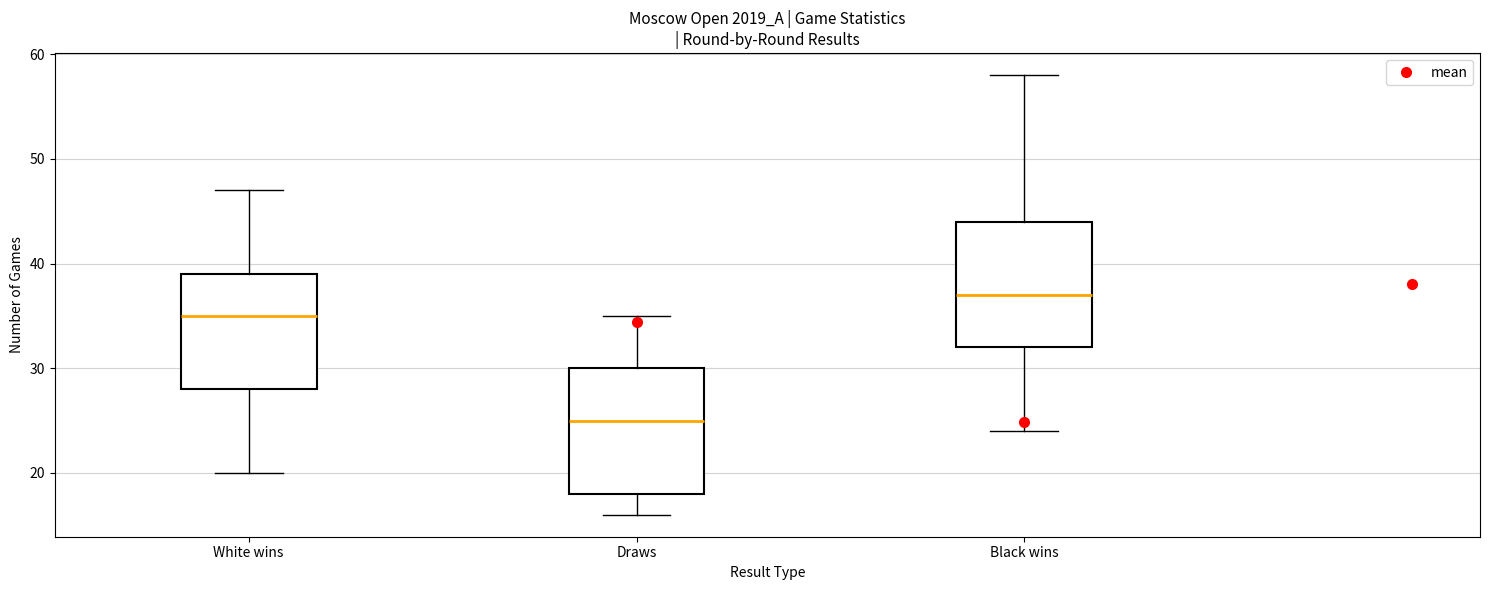

Where is the upper edge of the box for Draws on the y-axis? The values are not printed on the chart, so give them approximately, as read against the axis.

30